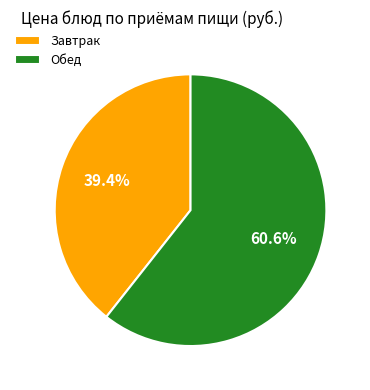

Is there any slice that represents more than half of the pie?

Yes